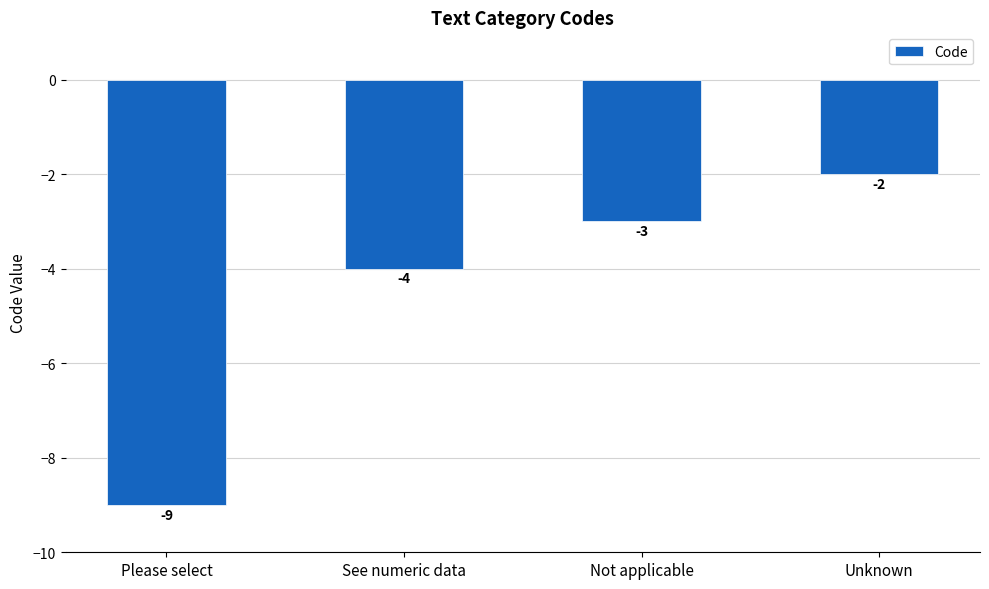

How many series are shown in this chart?

1